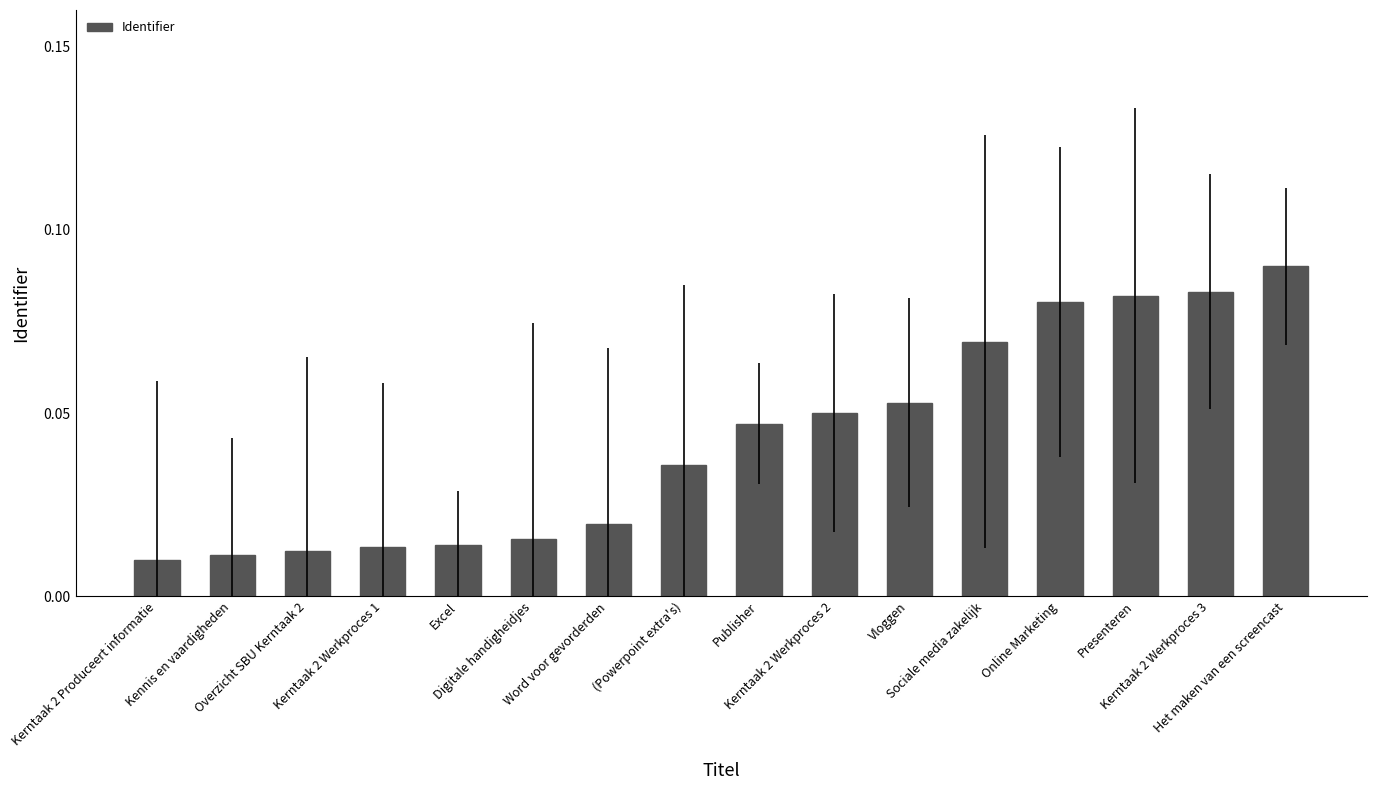

What is the sum of all values?

0.7